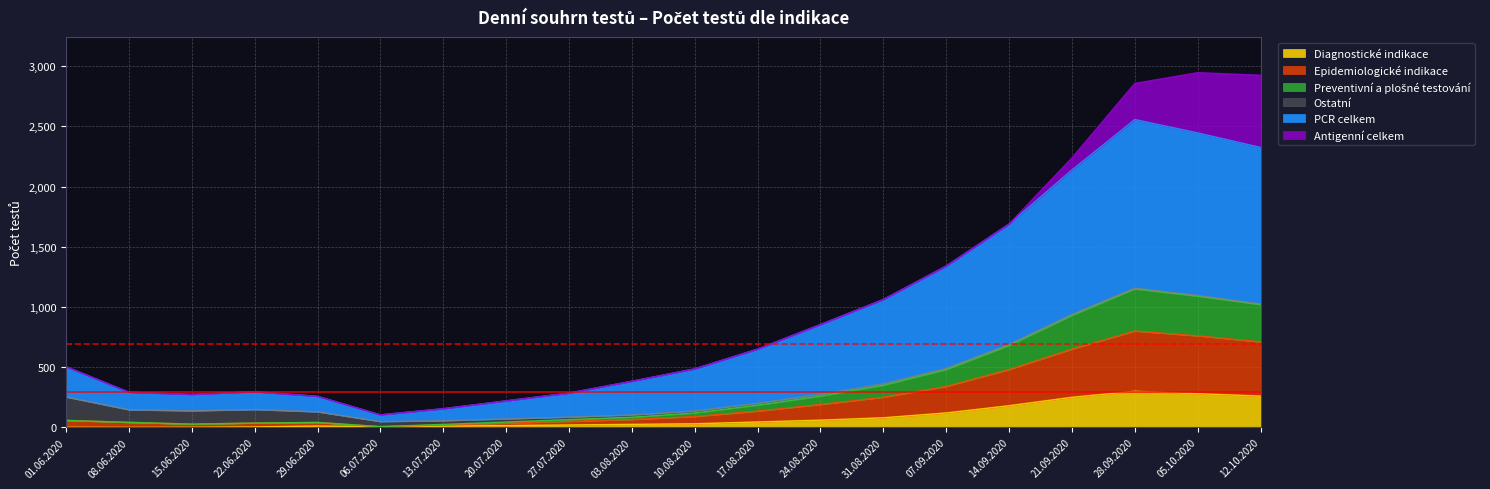

At which category does Diagnostické indikace reach its first local valley?

08.06.2020